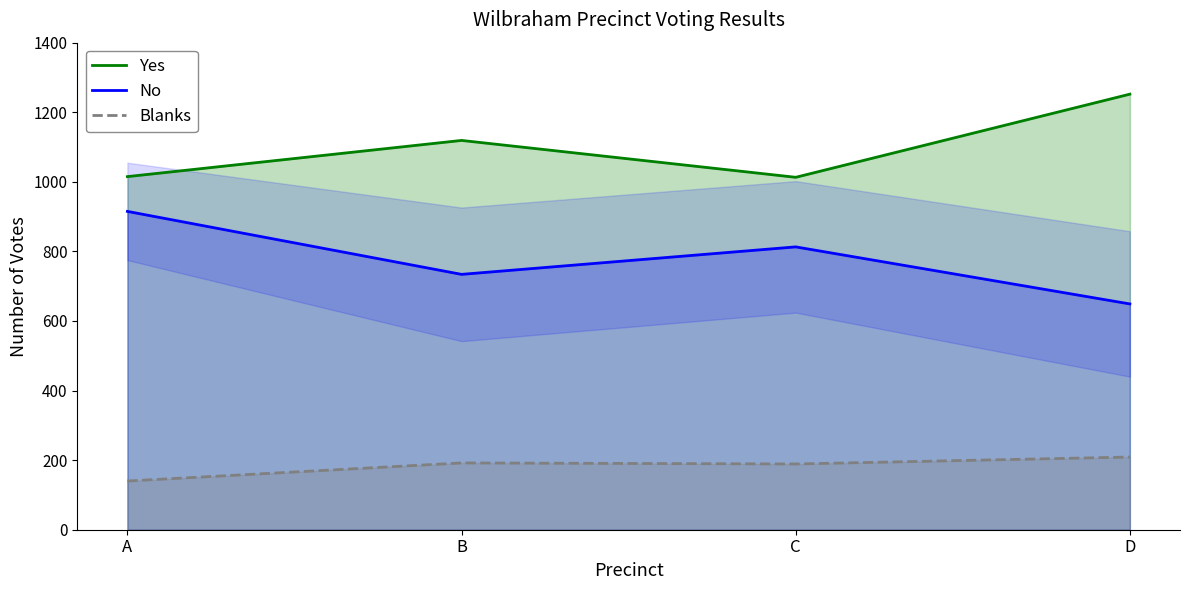

True or false: No and Blanks cross at least once.

False